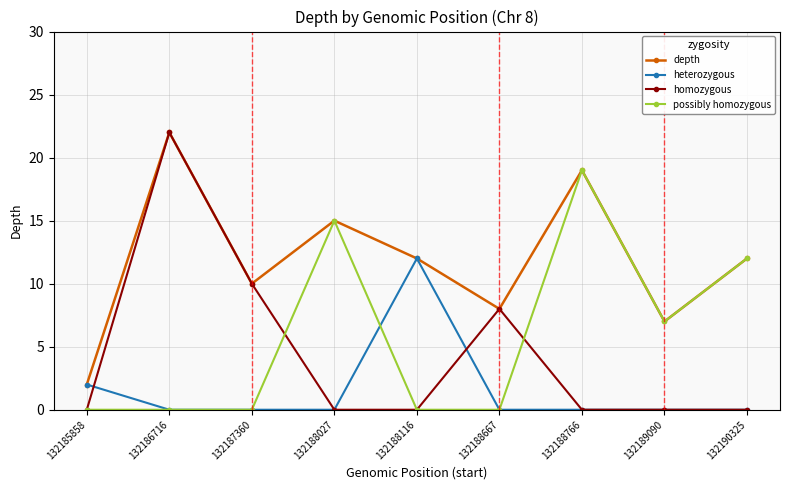

At which category is the sum across all series the highest?

132186716